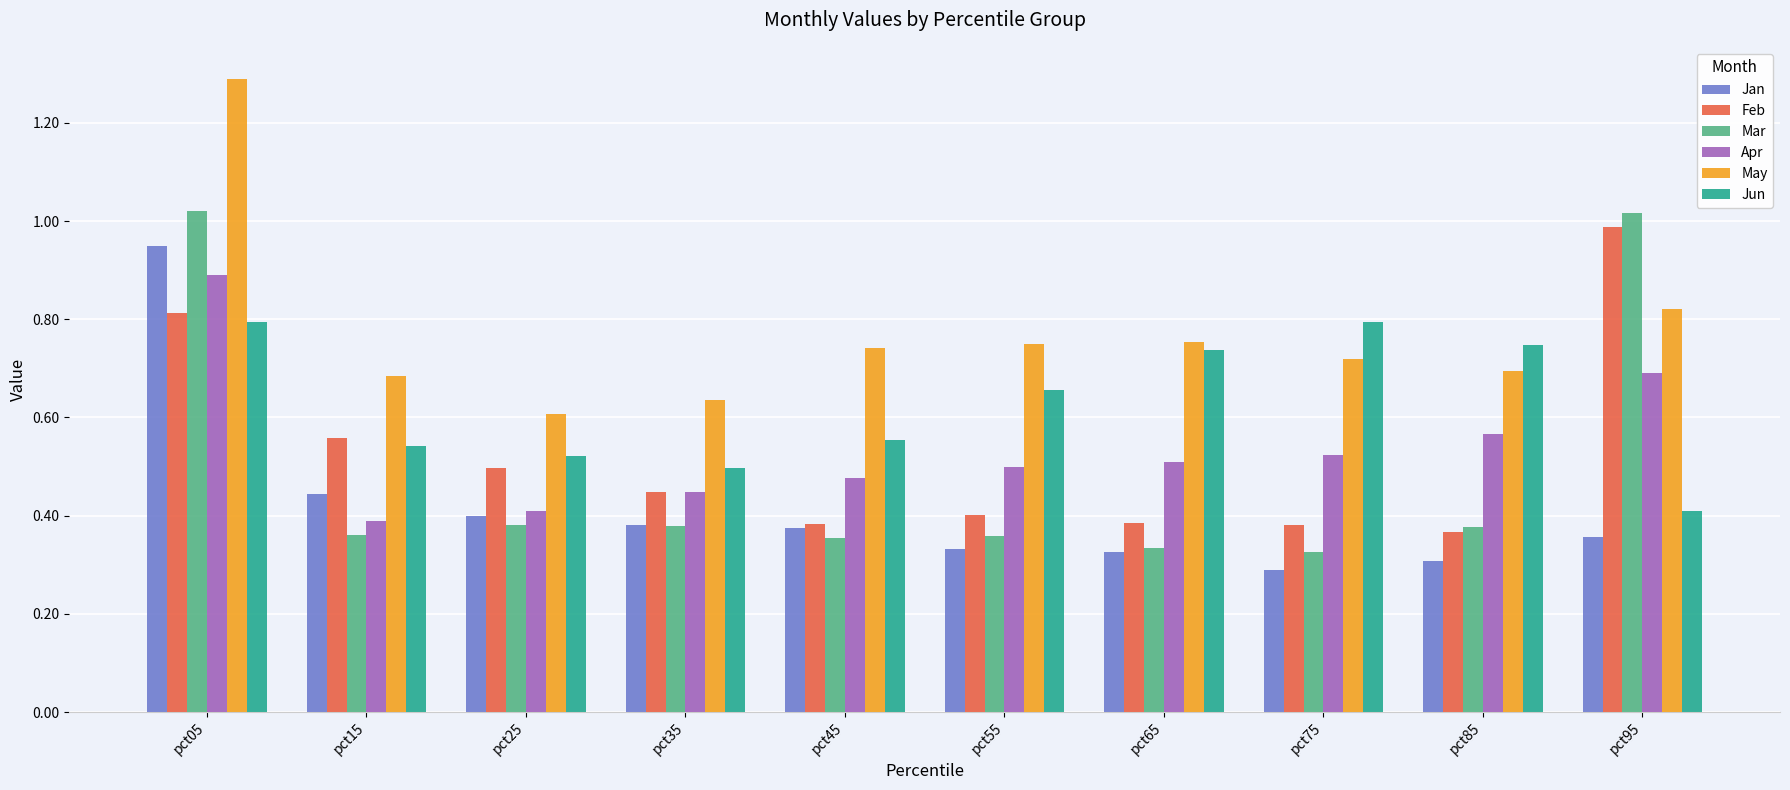

The value of Apr at pct05 is 0.9. True or false?

True